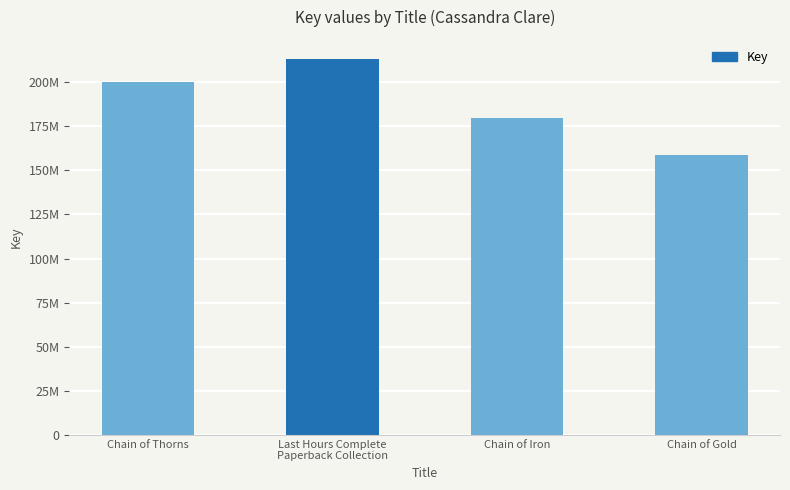

Reading left to right, extract all data points from this chart.

Chain of Thorns=200009139	Last Hours Complete
Paperback Collection=213279190	Chain of Iron=179717726	Chain of Gold=158535659